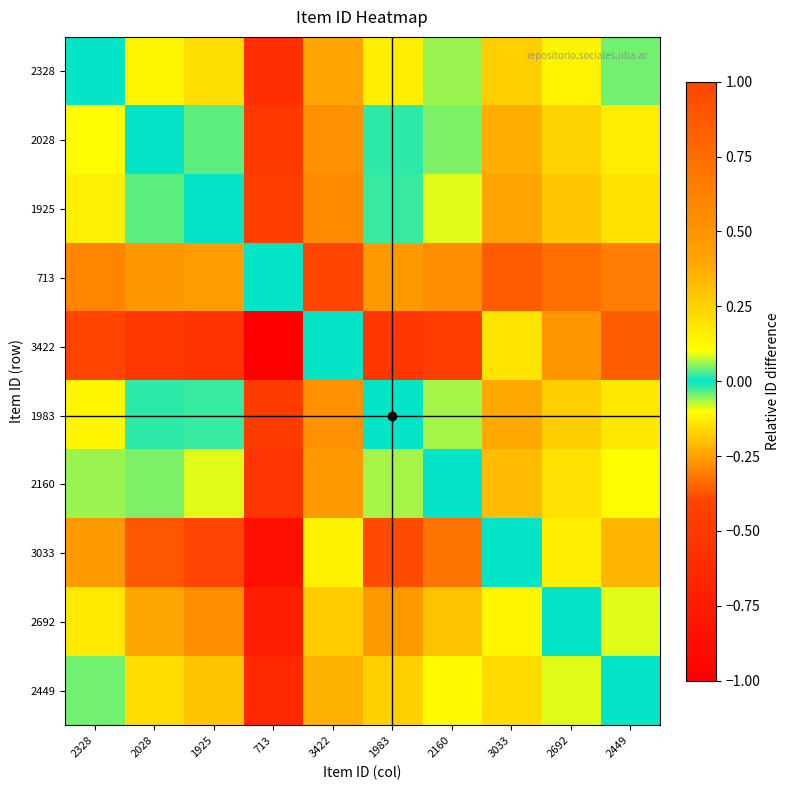

Reading left to right, transcribe all the data shown in this chart.

2328: 2328=0.0	2028=-0.1	1925=-0.1	713=-0.6	3422=0.4	1983=-0.1	2160=-0.1	3033=0.3	2692=0.1	2449=0.0
2028: 2328=0.1	2028=0.0	1925=-0.0	713=-0.5	3422=0.5	1983=-0.0	2160=0.0	3033=0.4	2692=0.2	2449=0.2
1925: 2328=0.1	2028=0.0	1925=0.0	713=-0.4	3422=0.6	1983=0.0	2160=0.1	3033=0.4	2692=0.3	2449=0.2
713: 2328=0.6	2028=0.5	1925=0.4	713=0.0	3422=1.0	1983=0.5	2160=0.5	3033=0.9	2692=0.7	2449=0.6
3422: 2328=-0.4	2028=-0.5	1925=-0.6	713=-1.0	3422=0.0	1983=-0.5	2160=-0.5	3033=-0.1	2692=-0.3	2449=-0.4
1983: 2328=0.1	2028=0.0	1925=-0.0	713=-0.5	3422=0.5	1983=0.0	2160=0.1	3033=0.4	2692=0.3	2449=0.2
2160: 2328=0.1	2028=-0.0	1925=-0.1	713=-0.5	3422=0.5	1983=-0.1	2160=0.0	3033=0.3	2692=0.2	2449=0.1
3033: 2328=-0.3	2028=-0.4	1925=-0.4	713=-0.9	3422=0.1	1983=-0.4	2160=-0.3	3033=0.0	2692=-0.1	2449=-0.2
2692: 2328=-0.1	2028=-0.2	1925=-0.3	713=-0.7	3422=0.3	1983=-0.3	2160=-0.2	3033=0.1	2692=0.0	2449=-0.1
2449: 2328=-0.0	2028=-0.2	1925=-0.2	713=-0.6	3422=0.4	1983=-0.2	2160=-0.1	3033=0.2	2692=0.1	2449=0.0